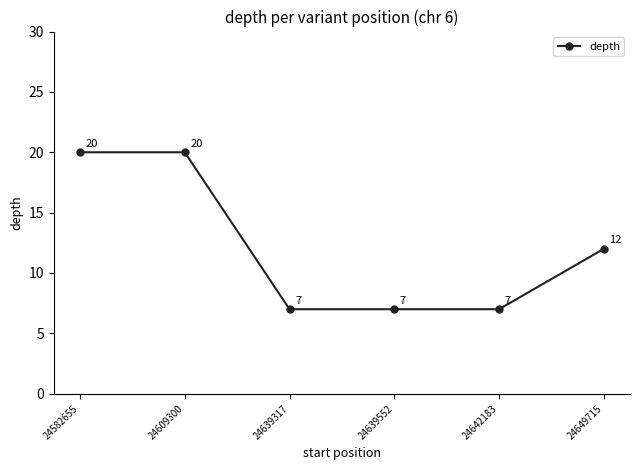

Reading left to right, transcribe all the data shown in this chart.

24582655=20	24609300=20	24639317=7	24639552=7	24642183=7	24649715=12